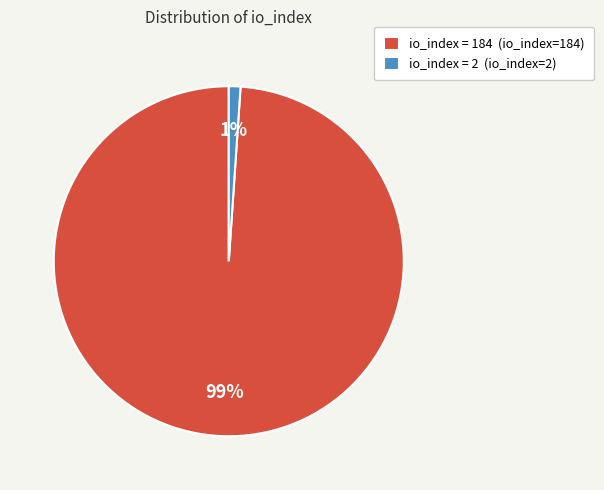

Is the sum of io_index = 184 (io_index=184) and io_index = 2 (io_index=2) greater than half?

Yes